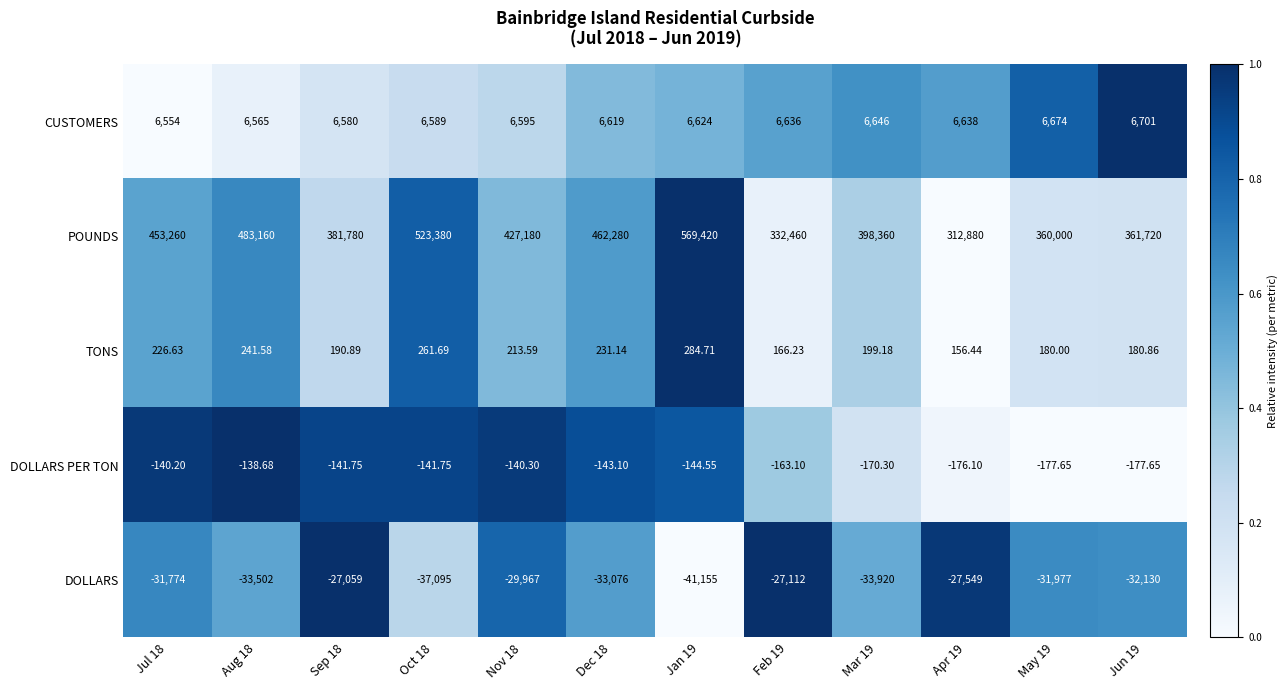

List the series in order of their peak value, highest first.

POUNDS, CUSTOMERS, TONS, DOLLARS PER TON, DOLLARS